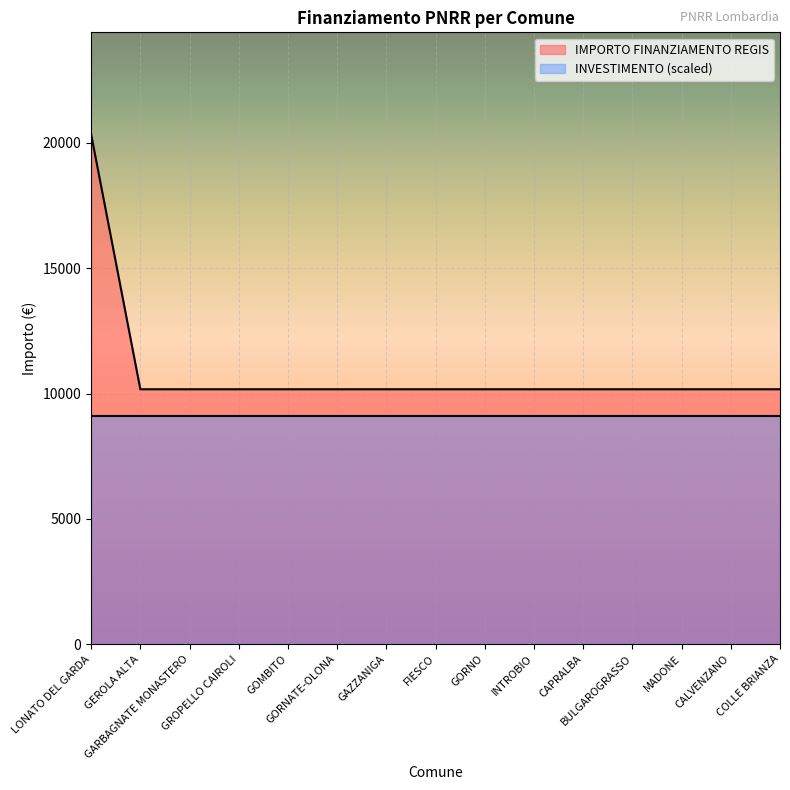

What is the label of the 13th point from the right?

GARBAGNATE MONASTERO